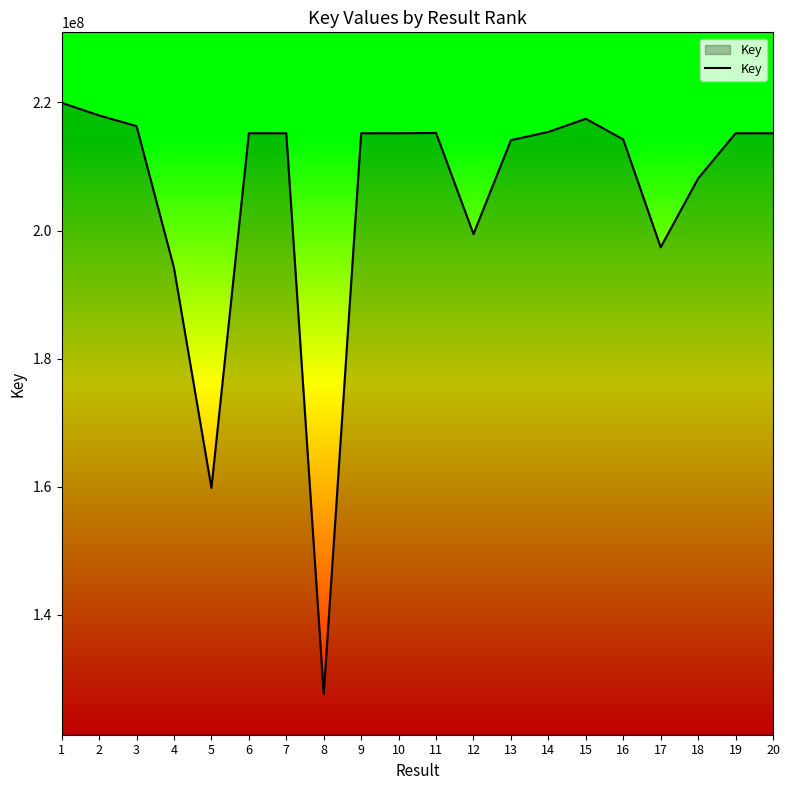

Where is the data nearest to the value 173813219?

5